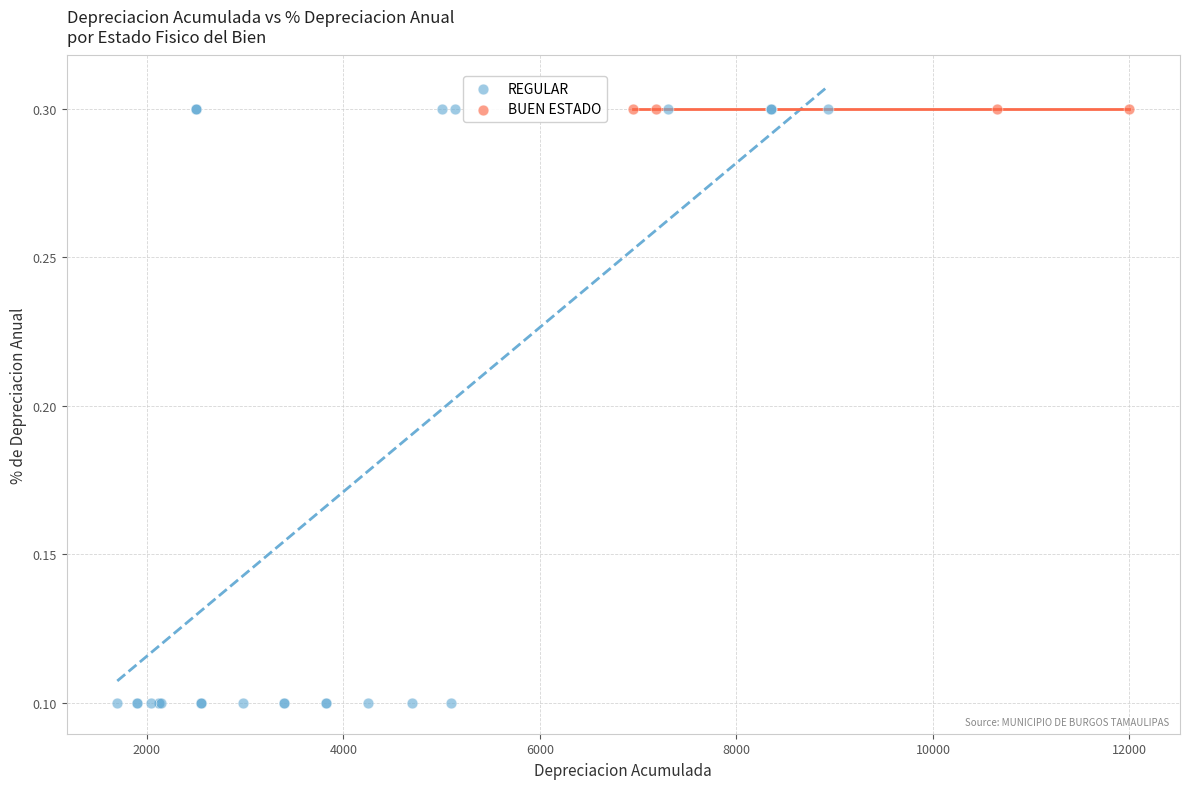

Which series reaches the minimum Y coordinate?

REGULAR